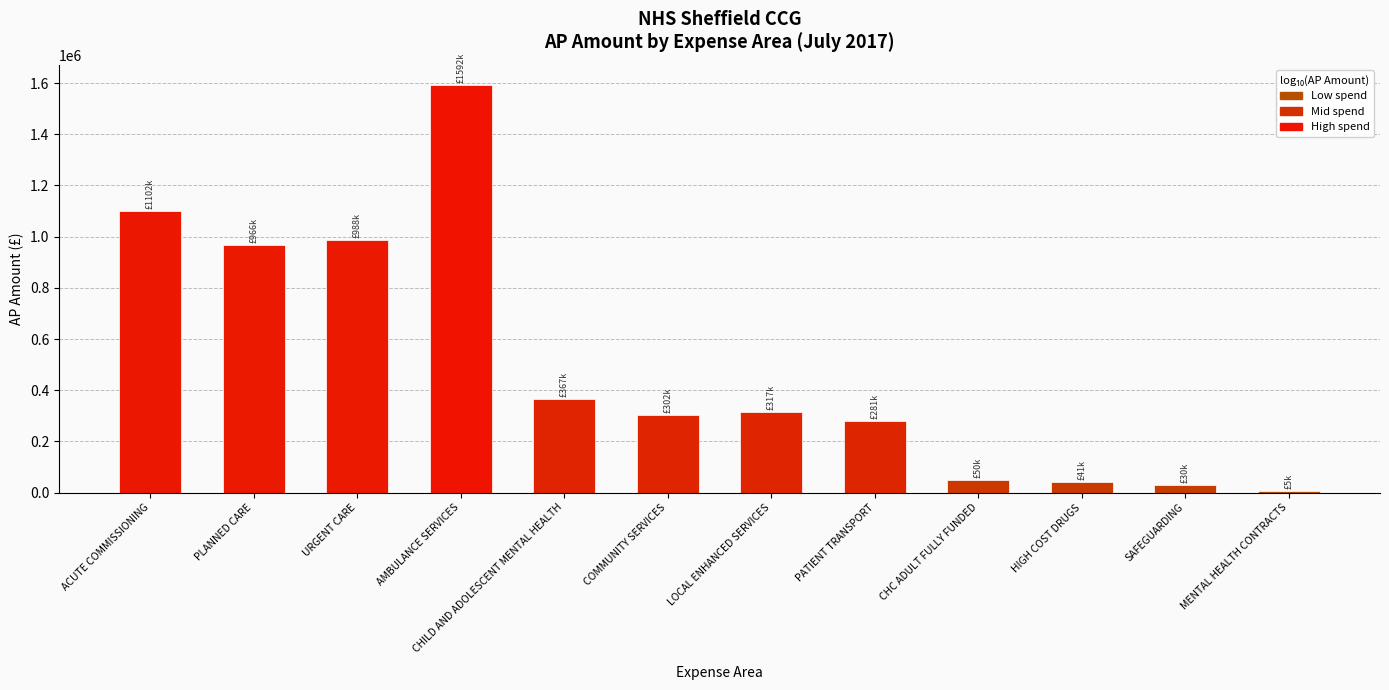

What is the sum of all values?

6039600